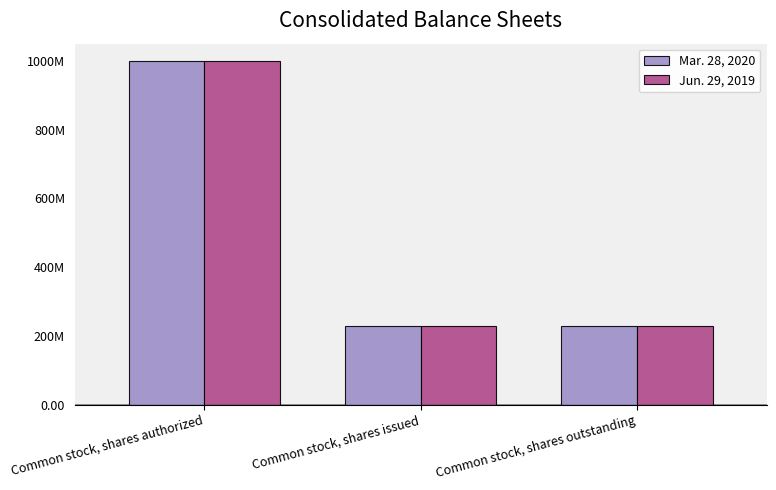

Does the chart contain stacked bars?

No